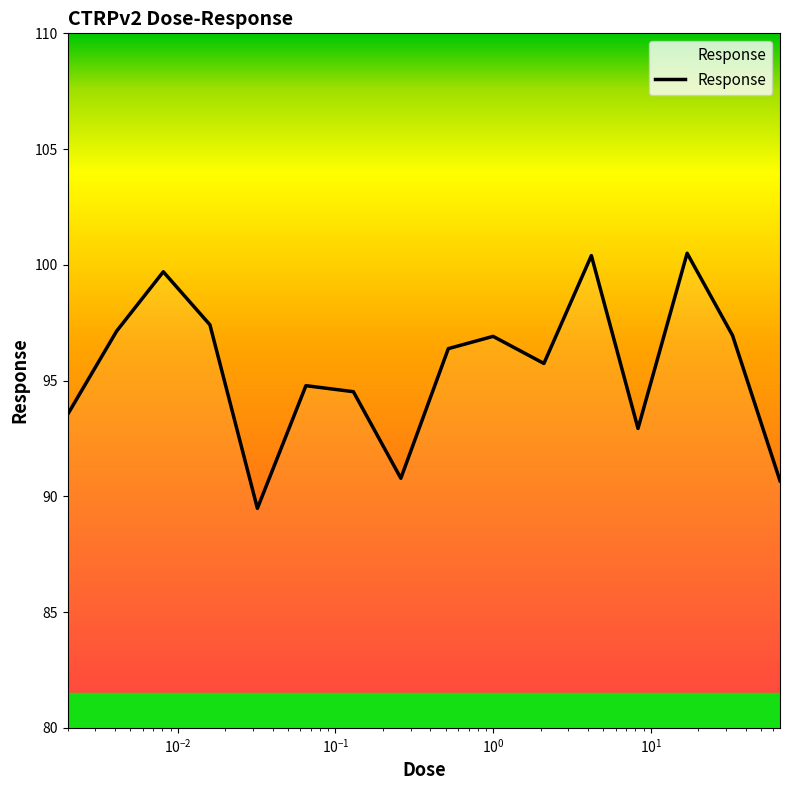

What is the minimum value shown in the chart?

89.5